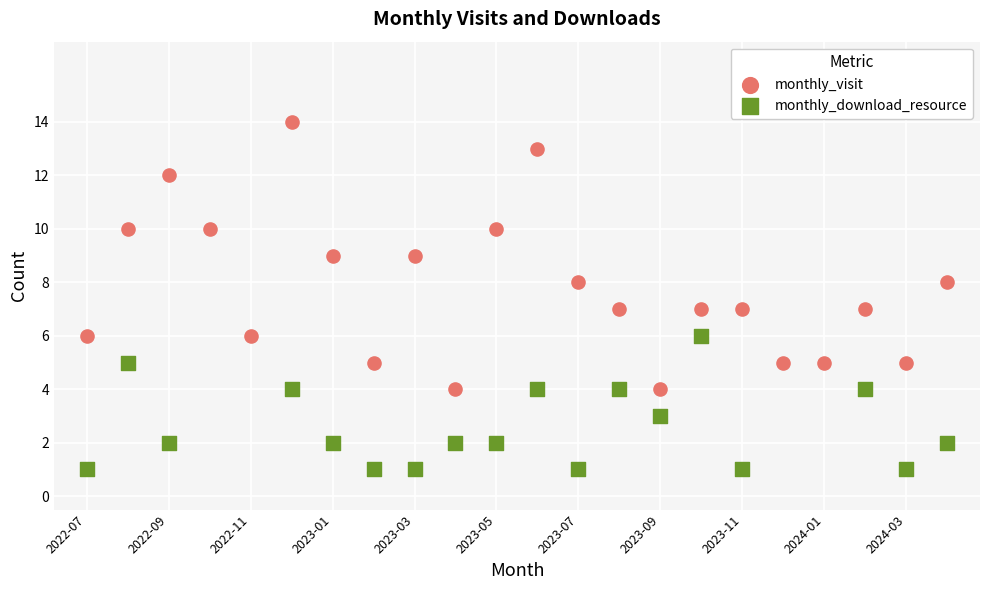

Which series has the widest spread of Y values?

monthly_visit